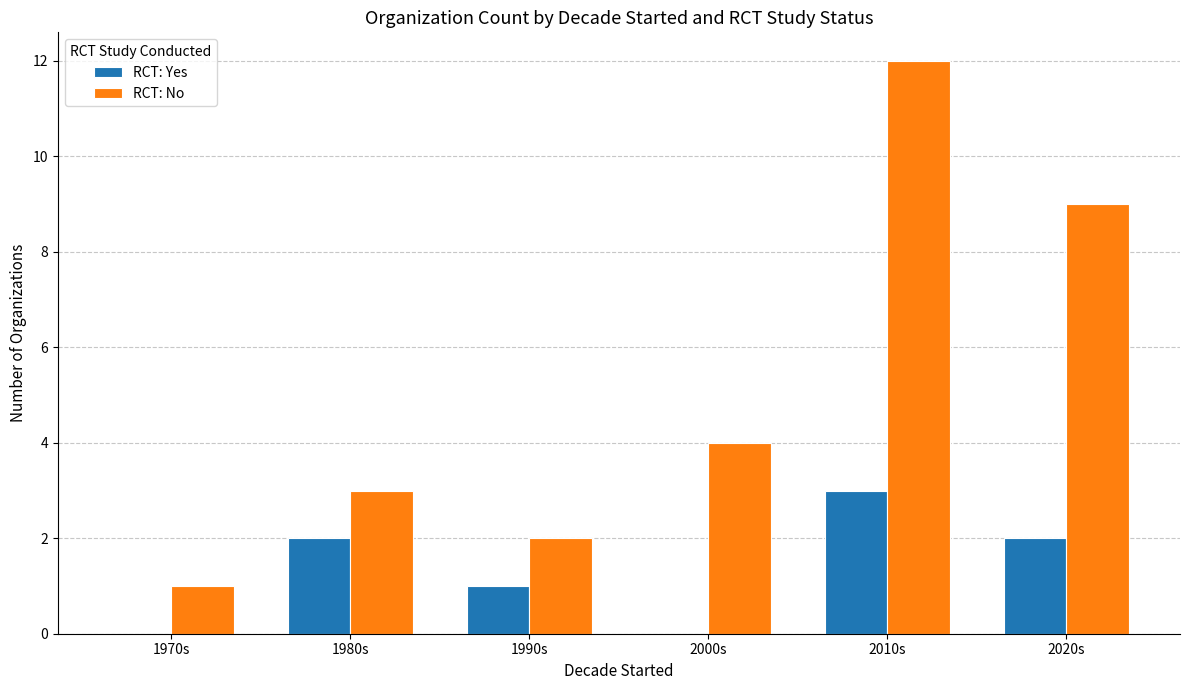

How many categories are shown in the chart?

6